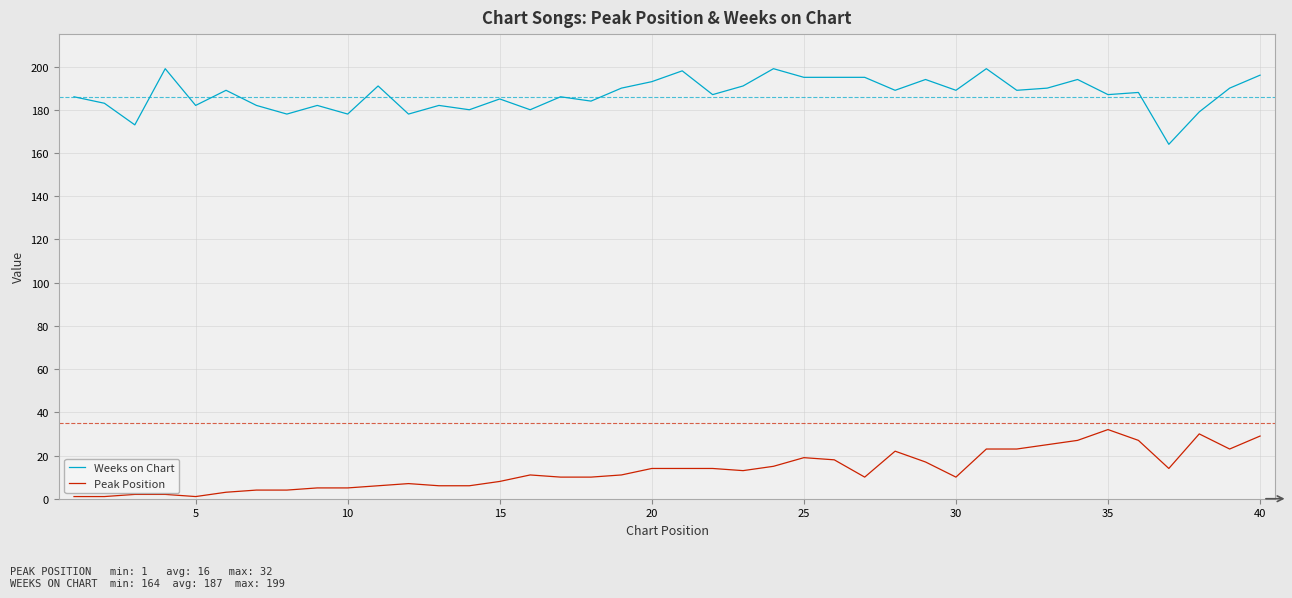

Which series has the largest total across all categories?

Weeks on Chart